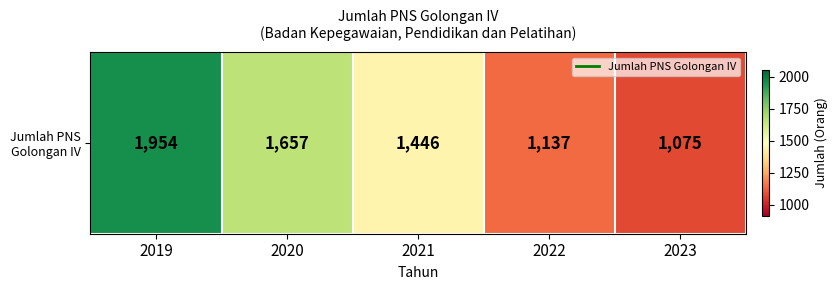

At which label is the value closest to 1514?

2021